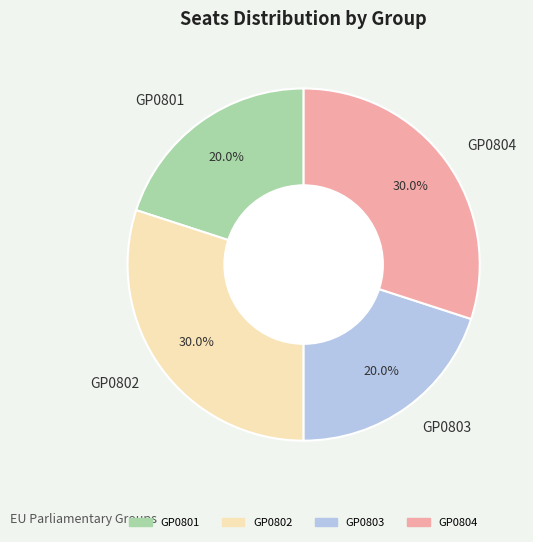

To the nearest percent, what is the difference between the largest and smallest slice percentages?

10%